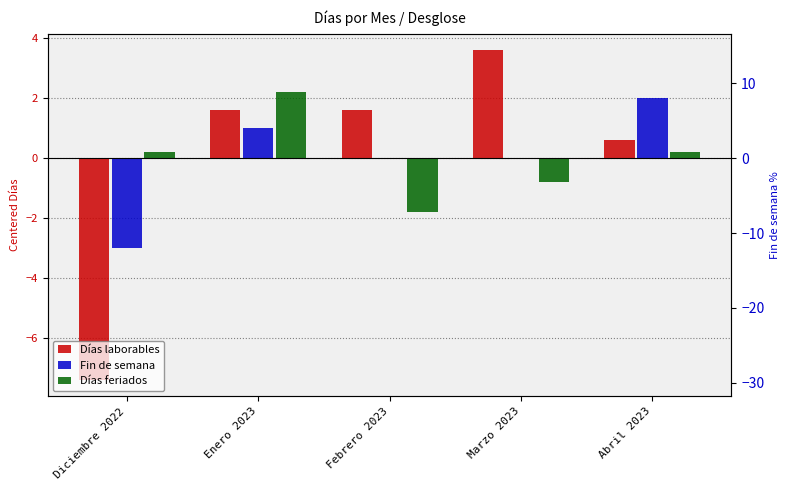

List the series in order of their peak value, highest first.

Días laborables, Días feriados, Fin de semana